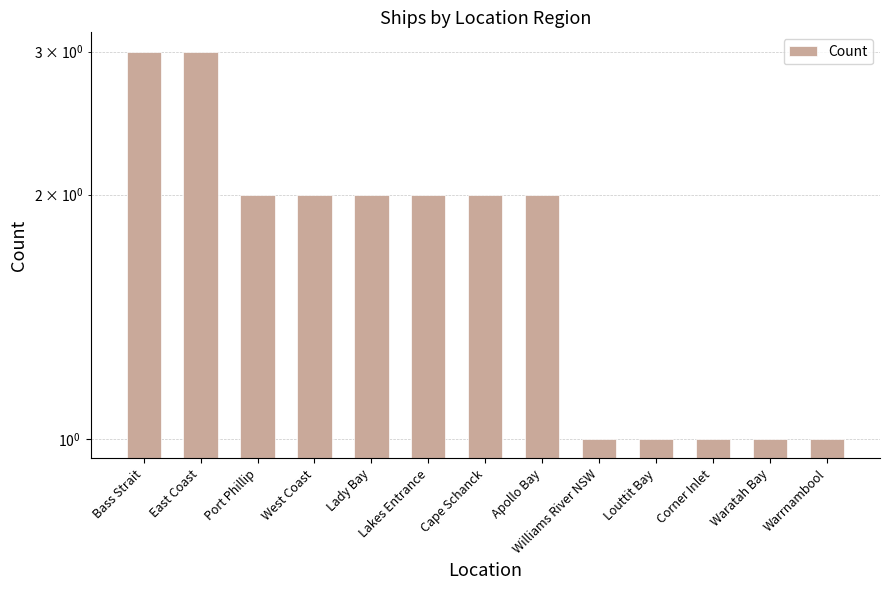

Reading left to right, transcribe all the data shown in this chart.

3	3	2	2	2	2	2	2	1	1	1	1	1